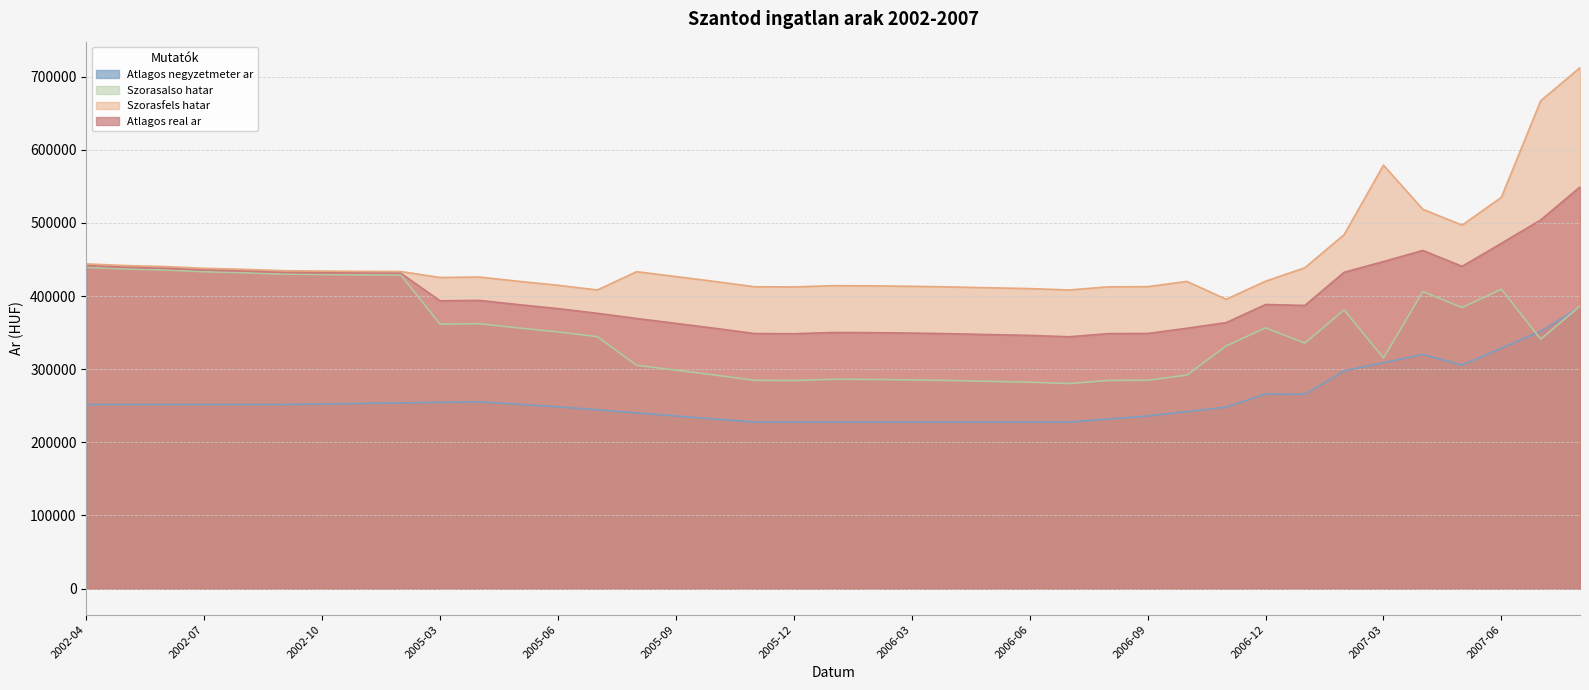

Reading left to right, extract all data points from this chart.

Atlagos negyzetmeter ar: 251666	251666	251666	251666	251666	251666	252412	253158	253904	254650	255396	251967	248539	244364	240190	236015	231841	227666	227666	227666	227666	227666	227666	227666	227666	227666	231841	236015	242063	248112	266042	265632	297729	308875	320022	305583	328709	351836	385002
Szorasalso hatar: 439207	436943	435561	433163	431805	429951	429389	428997	428774	361550	362152	356320	350905	344475	305314	298643	291859	284726	284484	286180	285937	285330	284484	283283	282209	280316	284605	284836	291991	331767	356503	335678	381035	315277	406031	384308	409244	341073	386272
Szorasfels hatar: 443919	441655	440273	437875	436517	434663	434101	433709	433486	425340	425942	420110	414695	408265	433282	426611	419827	412694	412452	414148	413905	413298	412452	411251	410177	408284	412573	412804	419959	395557	420293	438644	484001	578915	518617	496894	534954	666939	712138
Atlagos real ar: 441563	439299	437917	435519	434161	432307	431745	431353	431130	393445	394047	388215	382800	376370	369298	362627	355843	348710	348468	350164	349921	349314	348468	347267	346193	344300	348589	348820	355975	363662	388398	387161	432518	447096	462324	440601	472099	504006	549205